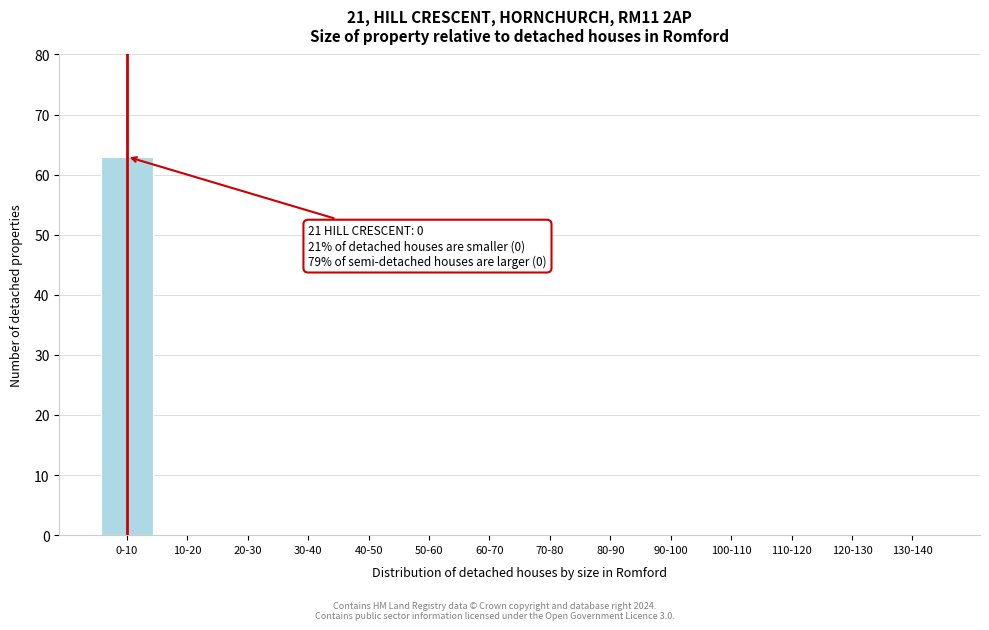

Reading left to right, what are all the values shown in this chart?

0-10=63	10-20=0	20-30=0	30-40=0	40-50=0	50-60=0	60-70=0	70-80=0	80-90=0	90-100=0	100-110=0	110-120=0	120-130=0	130-140=0